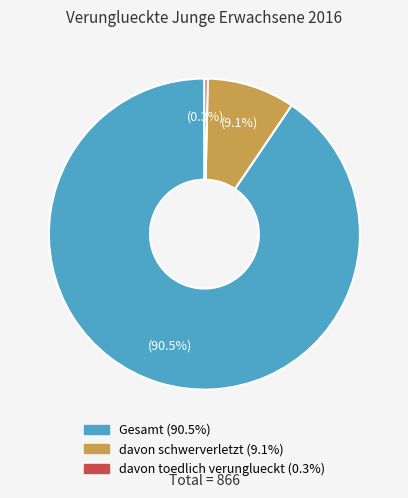

To the nearest percent, what is the average slice percentage?

33%